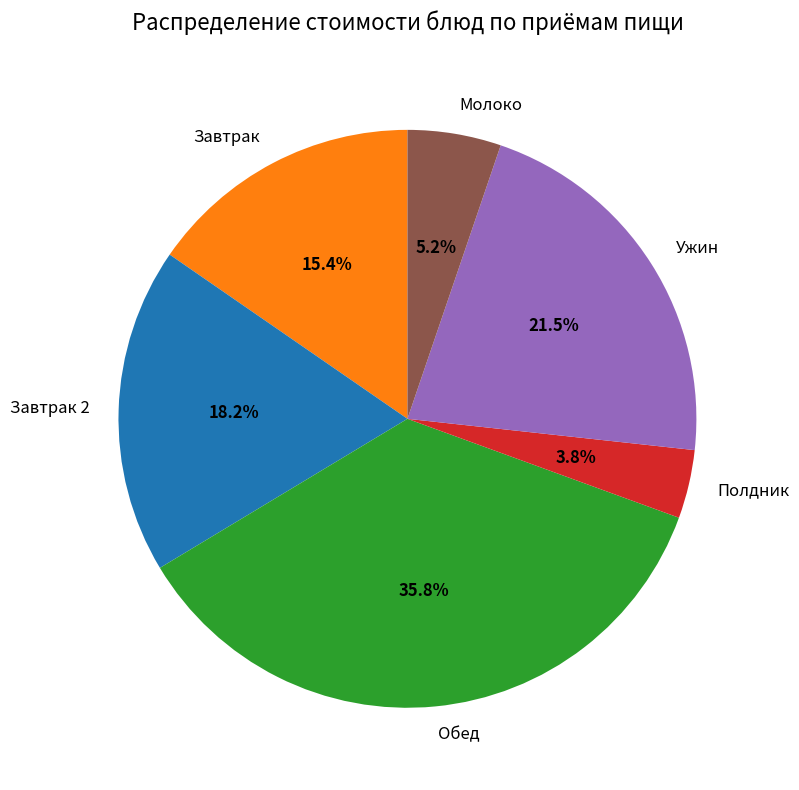

How many slices are in this pie chart?

6